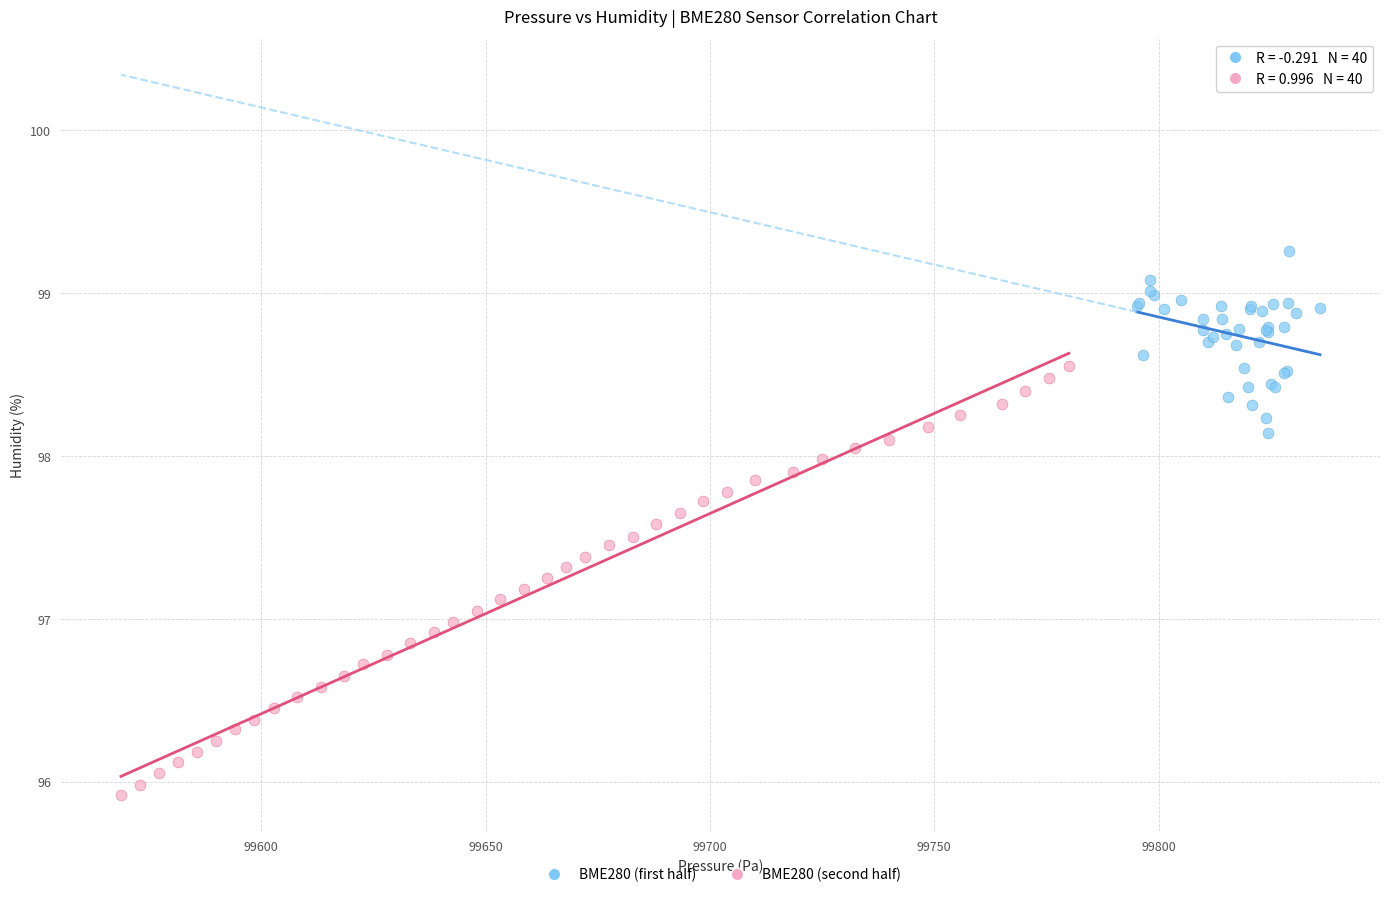

Which series has the largest Y range (max minus min)?

BME280 (second half)